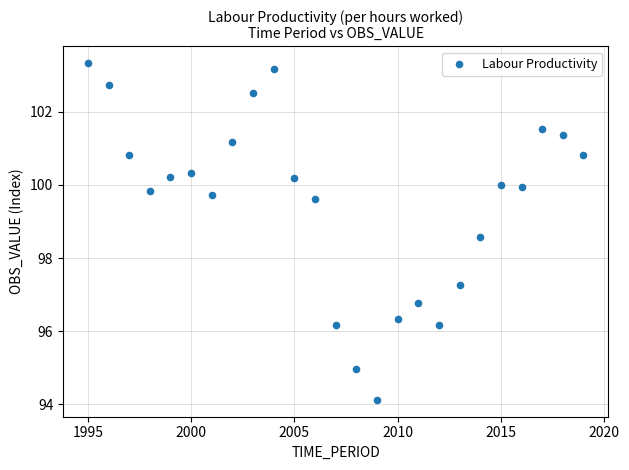

What Y value in the scatter plot is closest to 98?

98.6